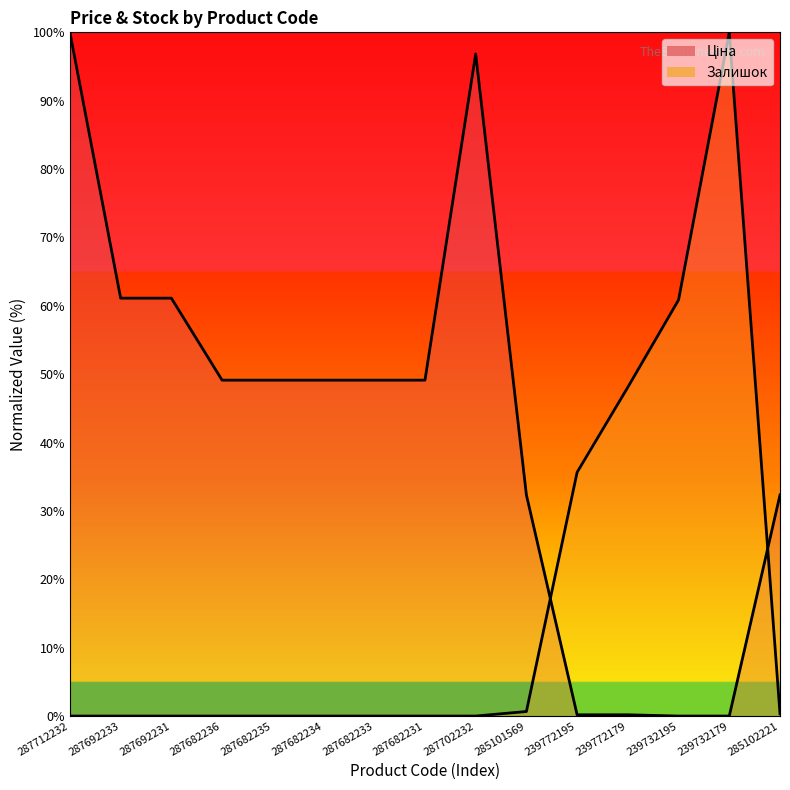

In Залишок, how many points are higher than both neighbors (excluding endpoints)?

1